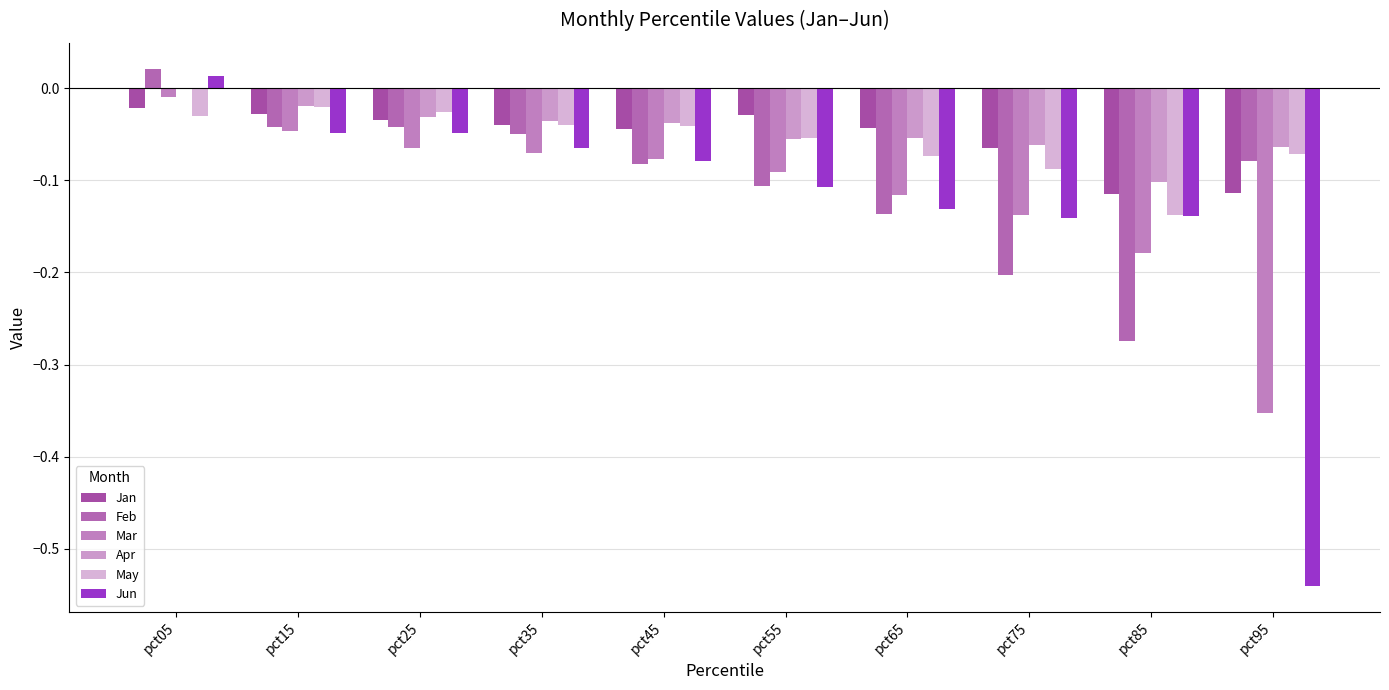

Which category has the highest value in the May series?

pct15